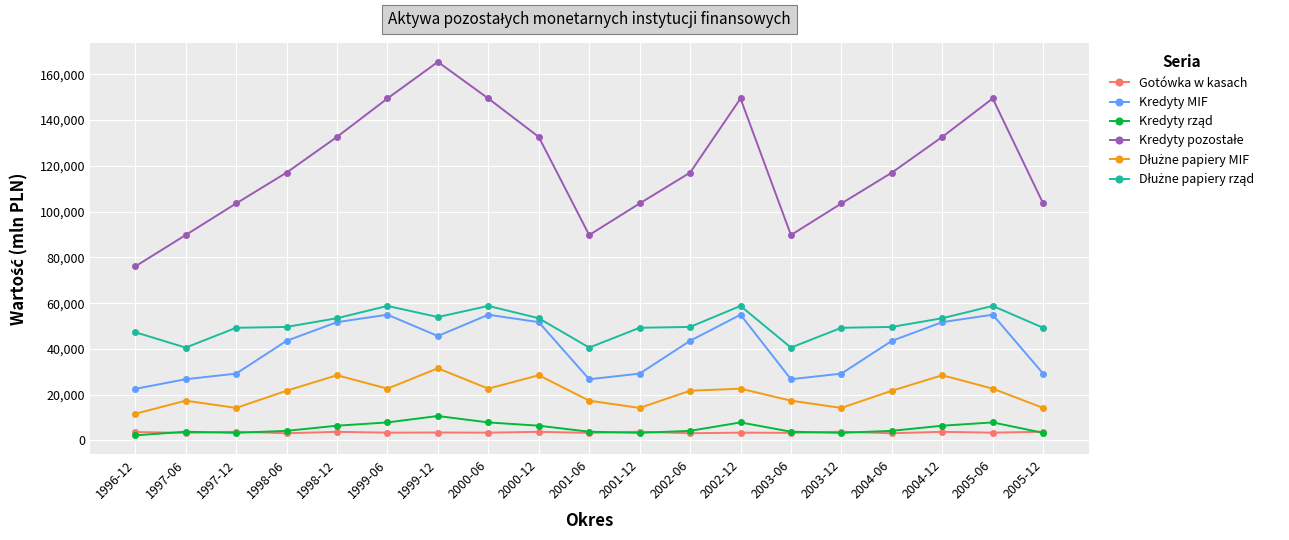

True or false: Gotówka w kasach has a value of 3819.3 at 2005-12.

True